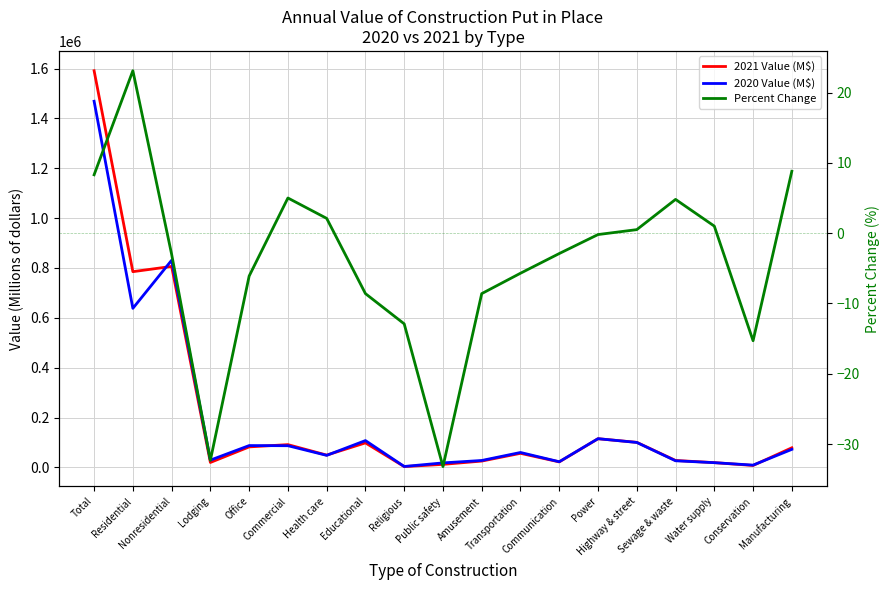

How many interior local peaks does the 2021 Value (M$) series have?

5